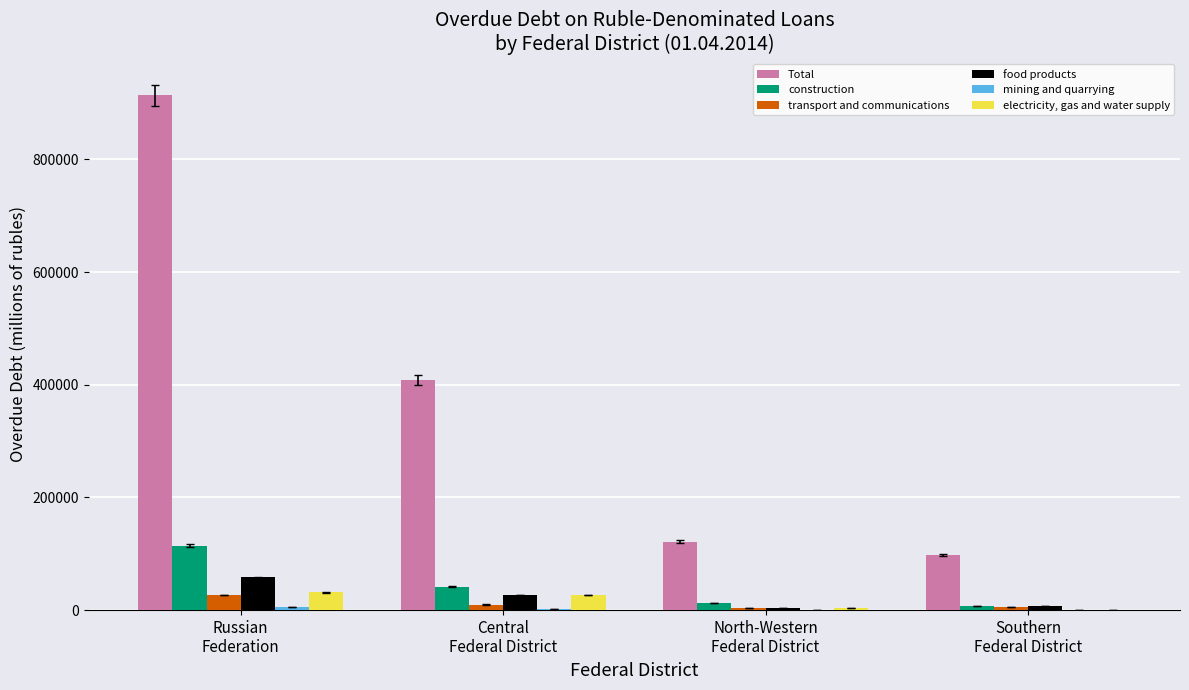

Which series has the largest total across all categories?

Total